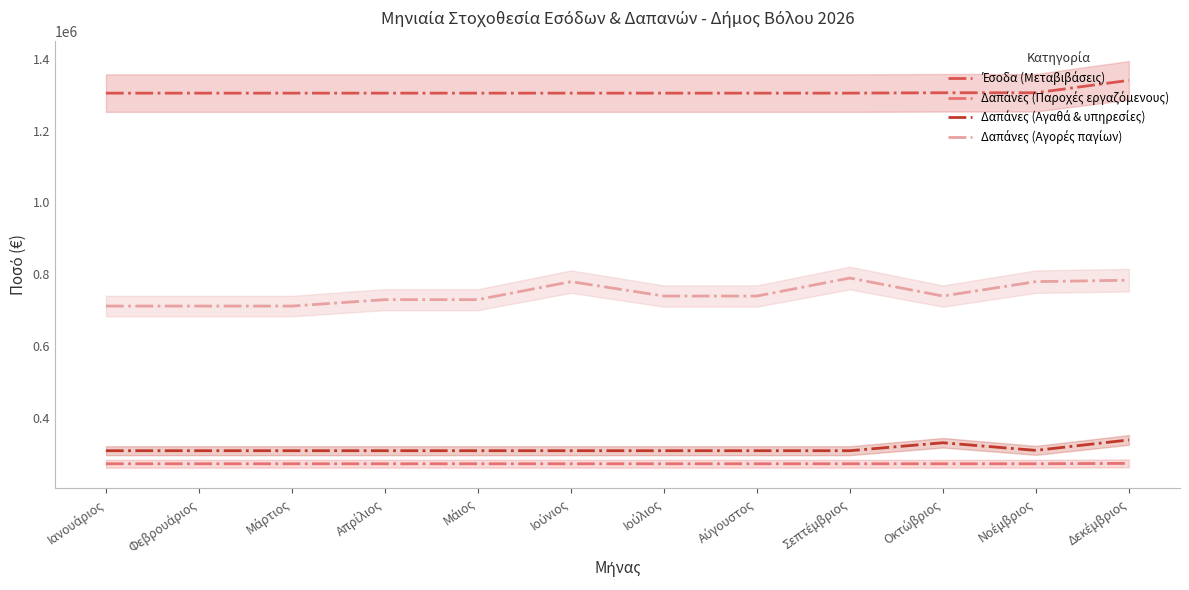

At which category does Δαπάνες (Αγαθά & υπηρεσίες) reach its first local peak?

Οκτώβριος